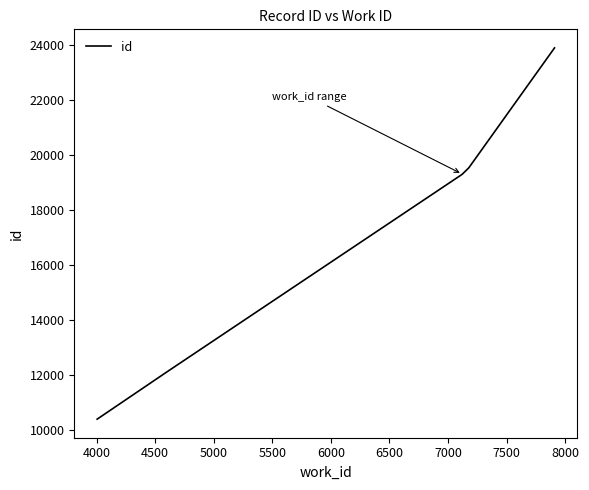

True or false: the data shows 27393 at 7000.

False